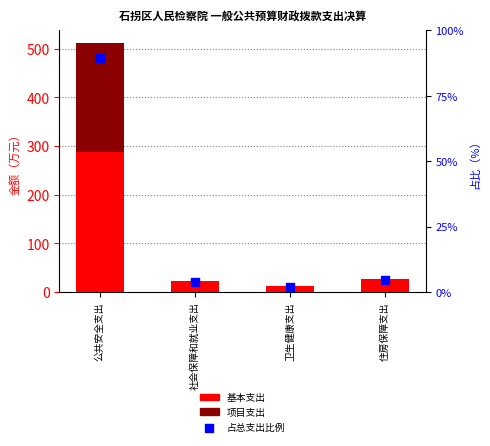

At which category is the sum across all series the highest?

公共安全支出